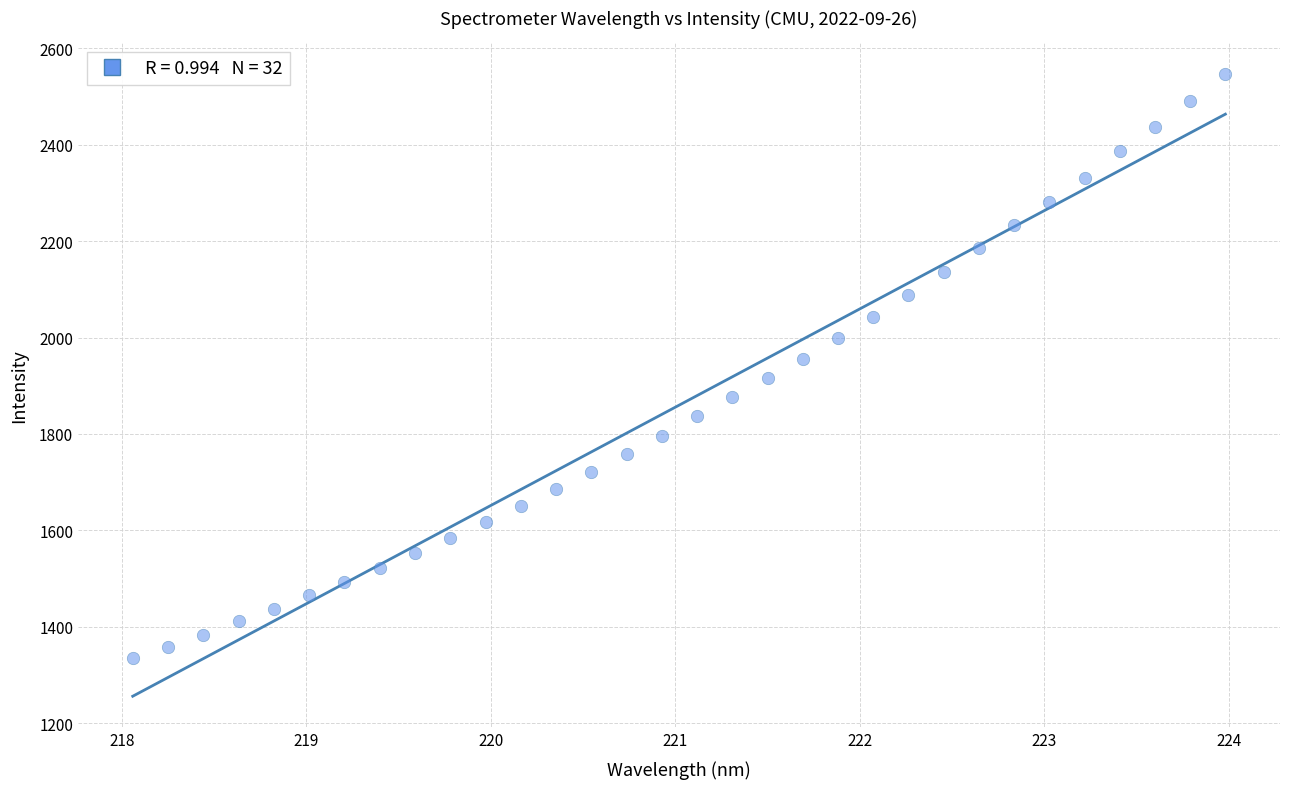

What is the range of Y values (max minus min)?

1211.1